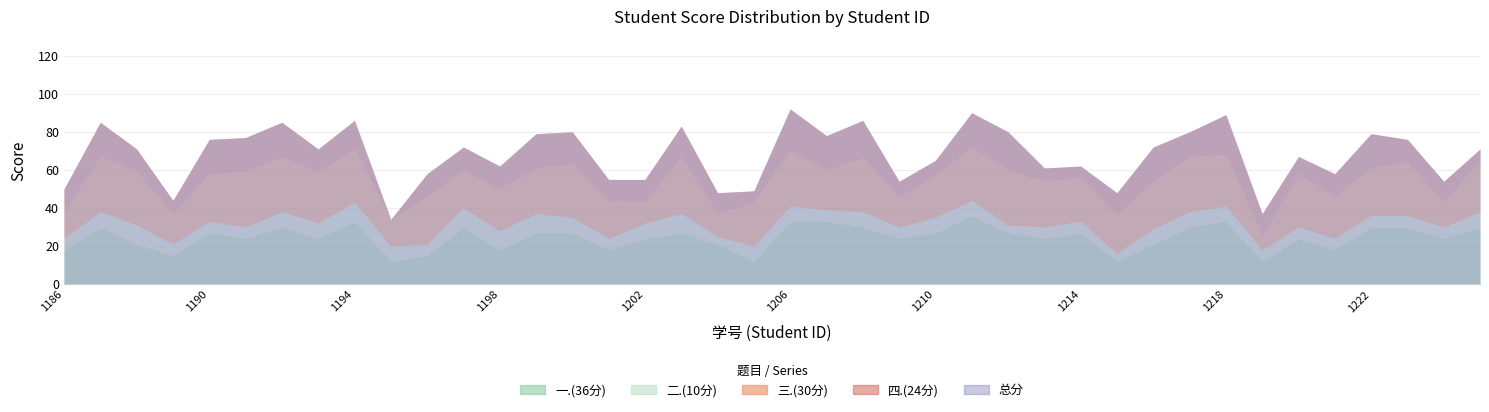

At which category is the sum across all series the highest?

2023071206